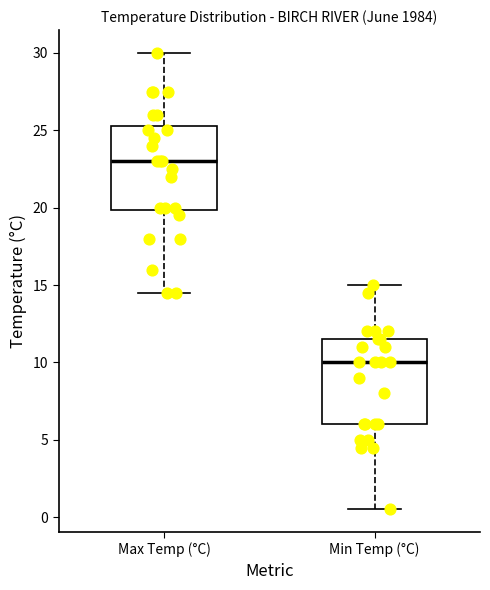

Where is the upper edge of the box for Max Temp (°C) on the y-axis? The values are not printed on the chart, so give them approximately, as read against the axis.

25.5